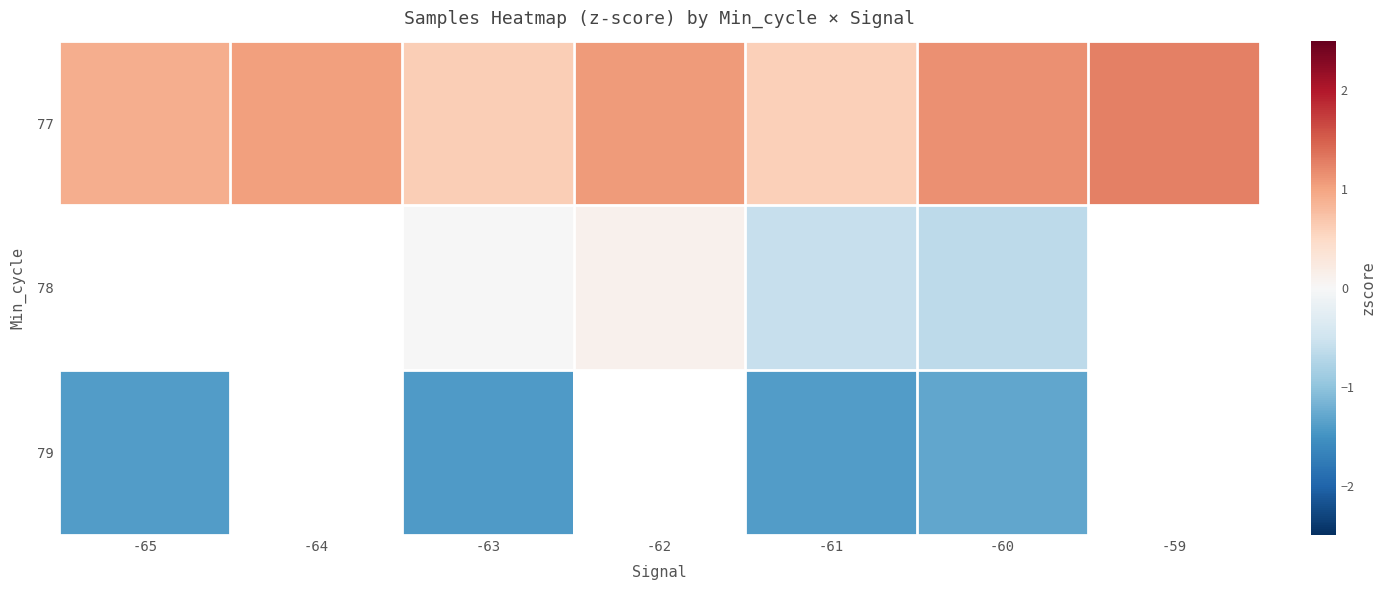

How many data points does each series have?

7